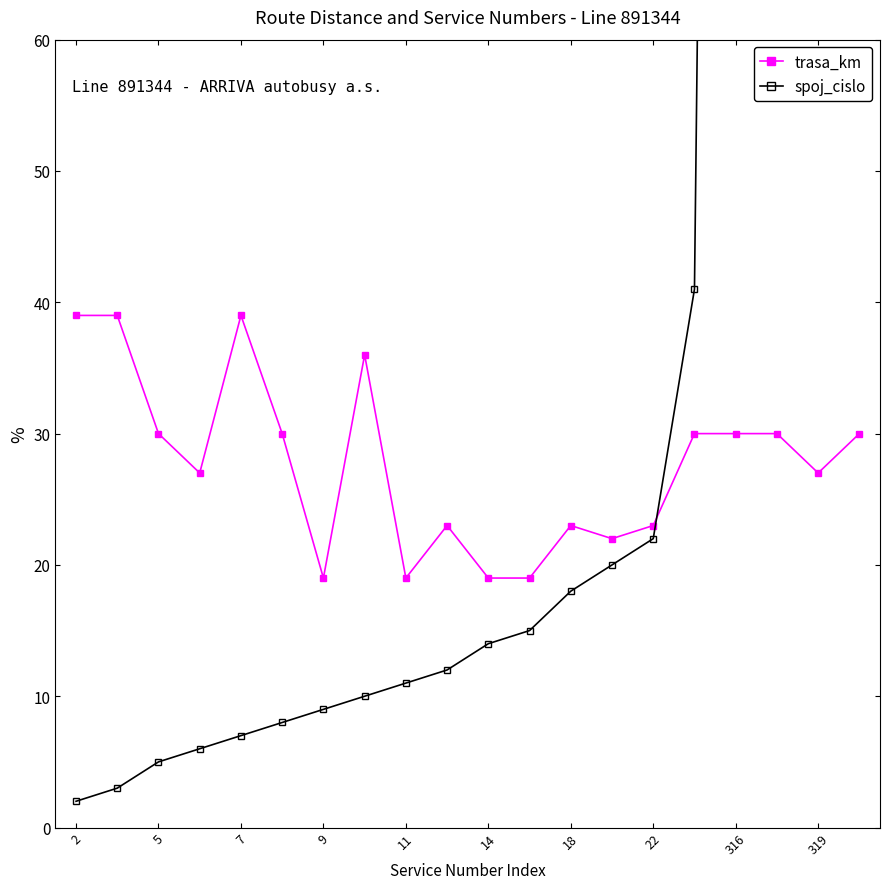

What is the minimum value for trasa_km?

19